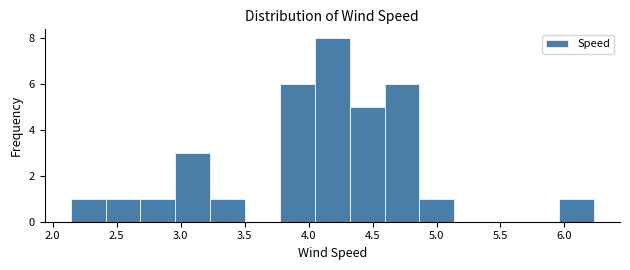

How tall is the bar that spans 4.85 to 5.15 on the x-axis? Neither the bar edges nor the heights are printed on the chart, so give them approximately, as read against the axes.

1